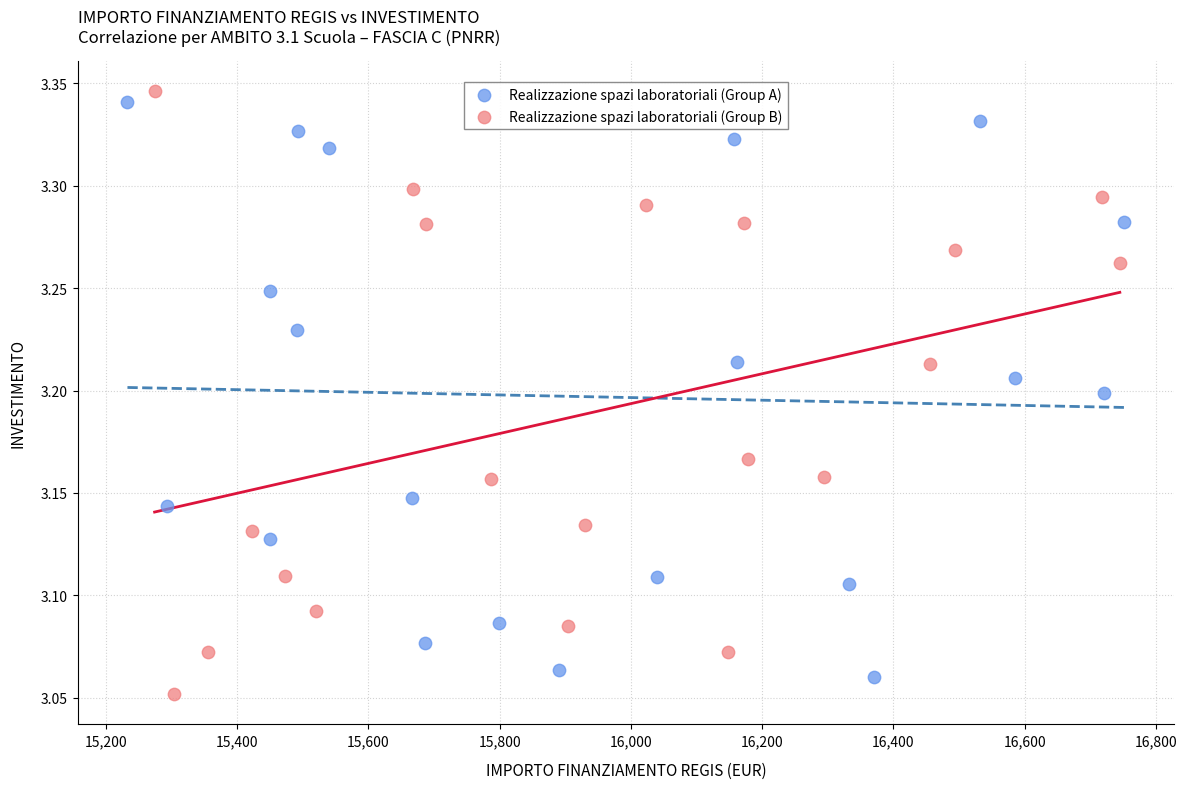

Which series reaches the maximum Y coordinate?

Realizzazione spazi laboratoriali (Group B)